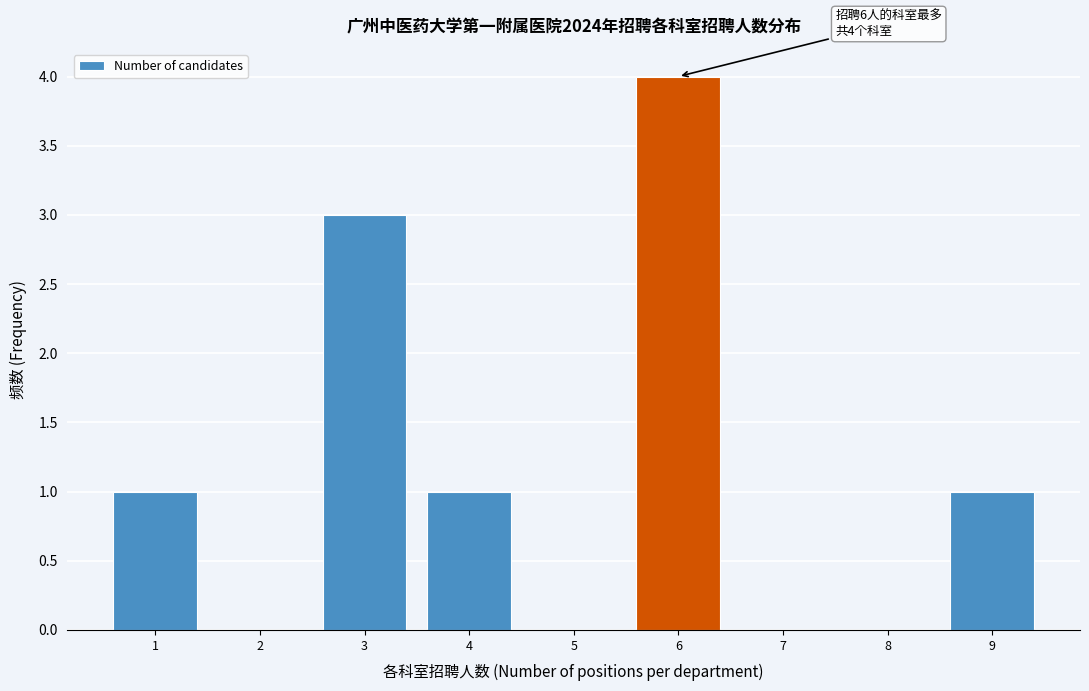

Which range on the x-axis has the tallest bar?

5.5 to 6.5